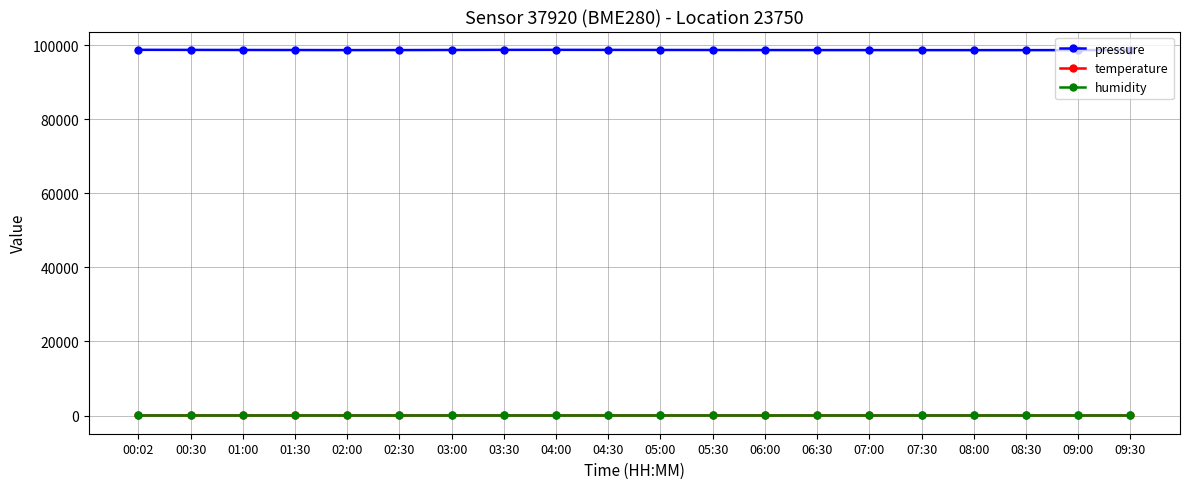

Is the value of pressure at 08:30 greater than the value of humidity at 09:30?

Yes